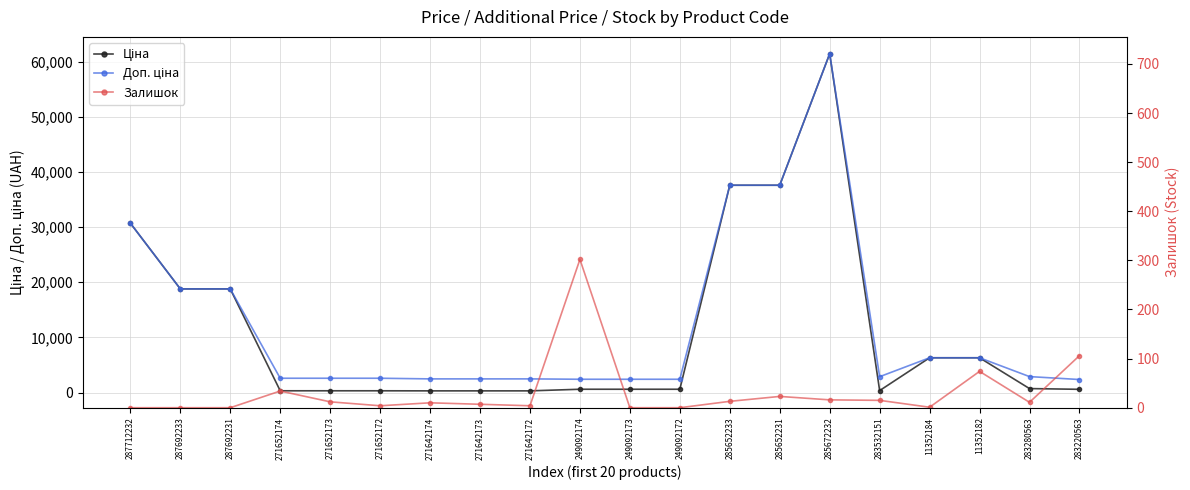

Is it true that Ціна equals 591.6 at 283220563?

True